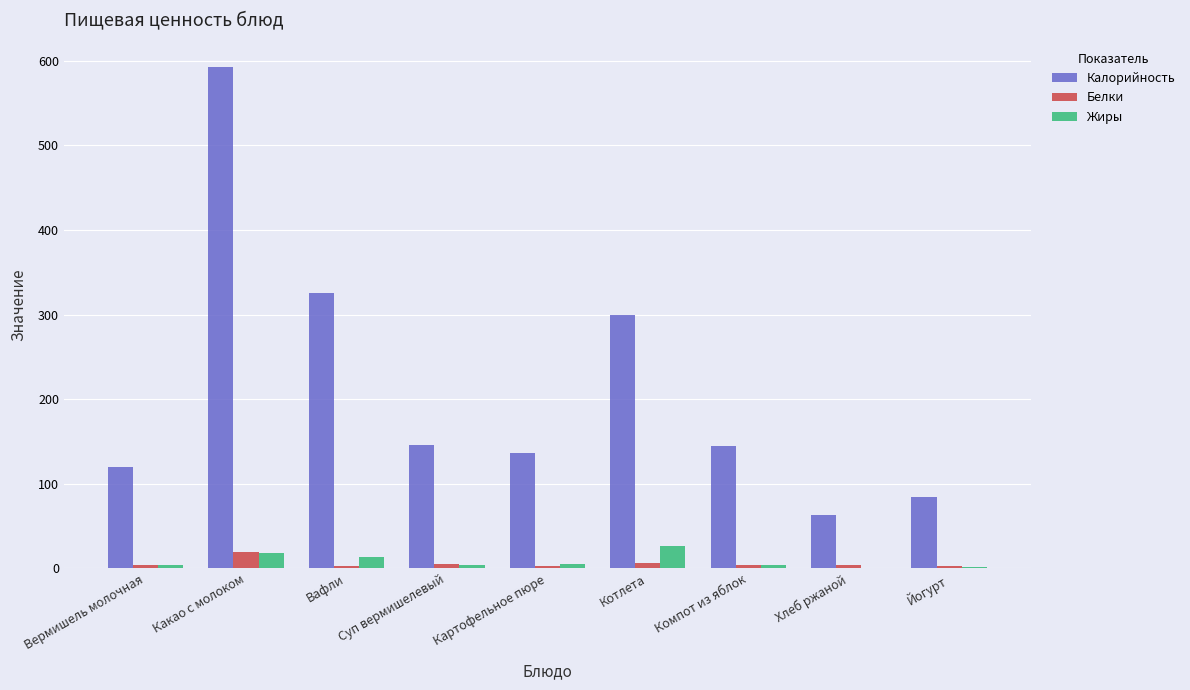

What is the difference between the Белки values at Вермишель молочная and Какао с молоком?

15.6